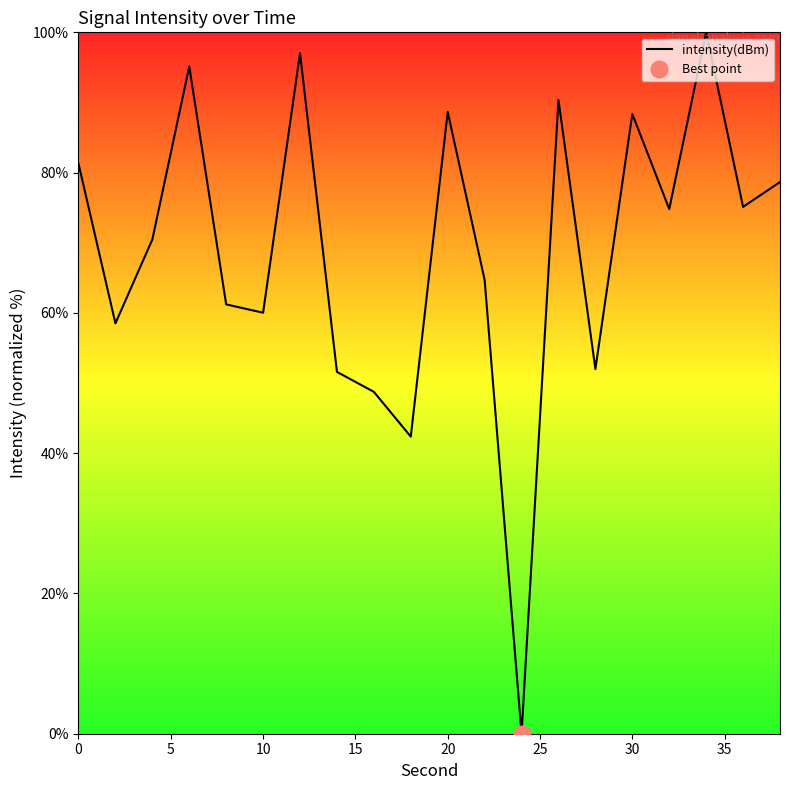

What is the maximum value for intensity(dBm)?

100.0